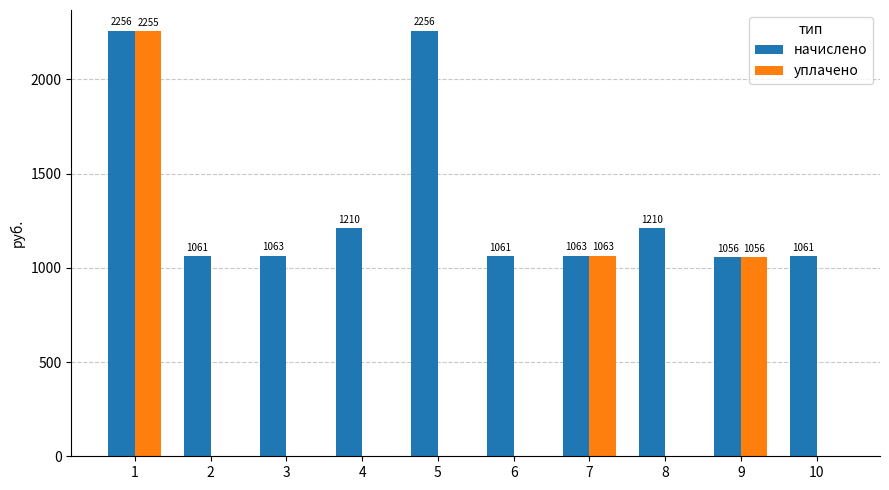

Which series has the largest total across all categories?

начислено